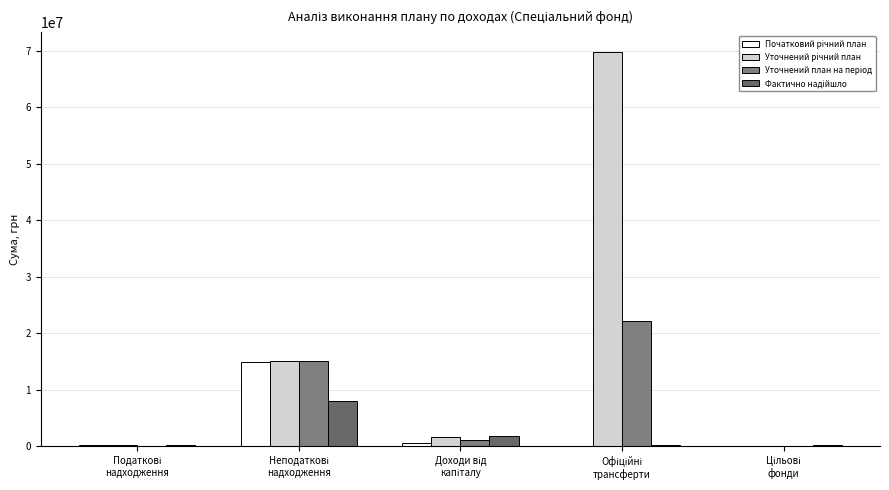

How many series are shown in this chart?

4